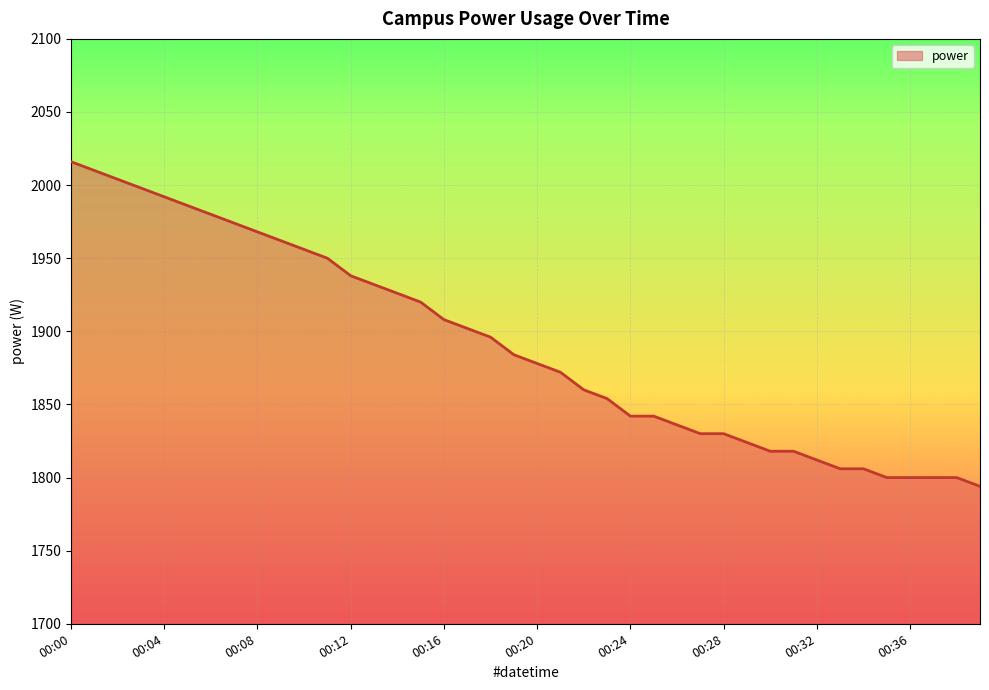

What is the greatest value displayed?

2016